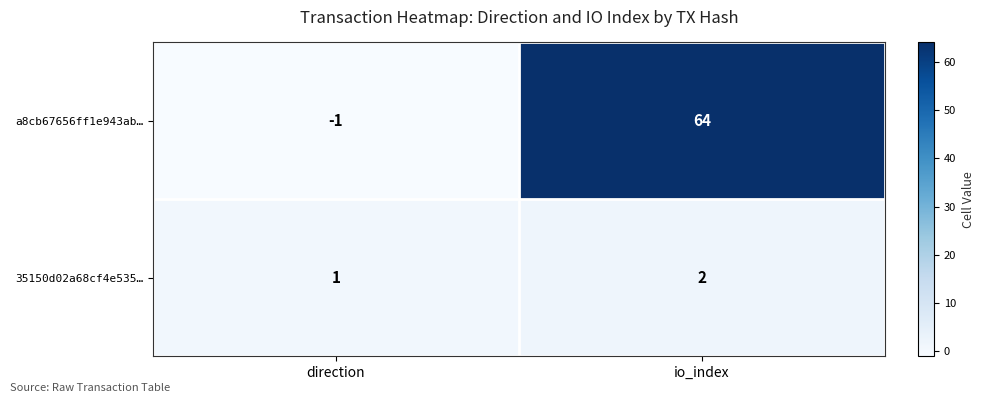

The 35150d02a68cf4e535… series shows 1 at io_index. True or false?

False